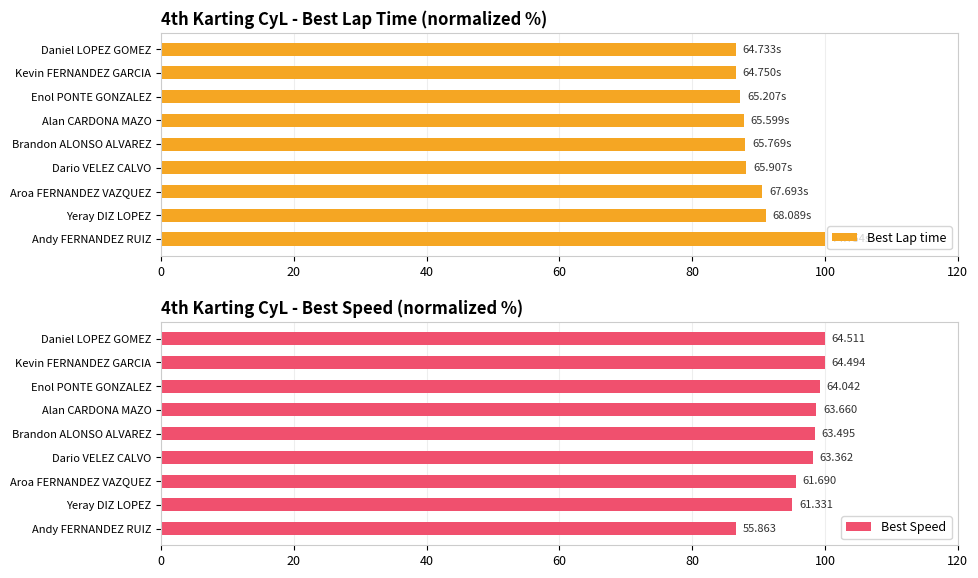

Reading left to right, list all the values displayed in this chart.

Best Lap time: 86.6	86.6	87.2	87.8	88.0	88.2	90.6	91.1	100.0
Best Speed: 100.0	100.0	99.3	98.7	98.4	98.2	95.6	95.1	86.6